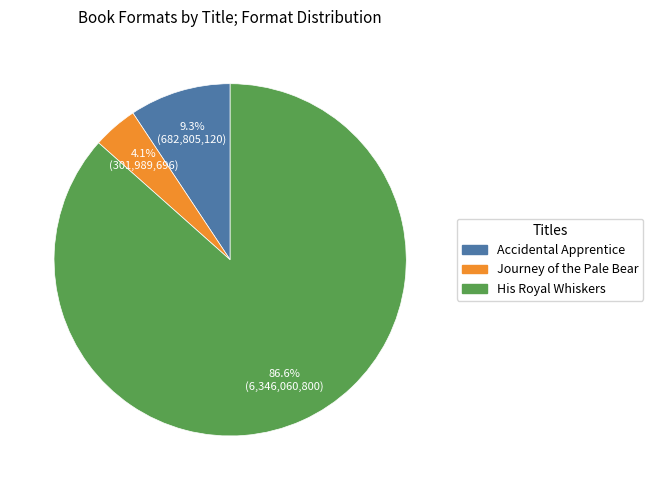

Is there any slice that represents more than half of the pie?

Yes